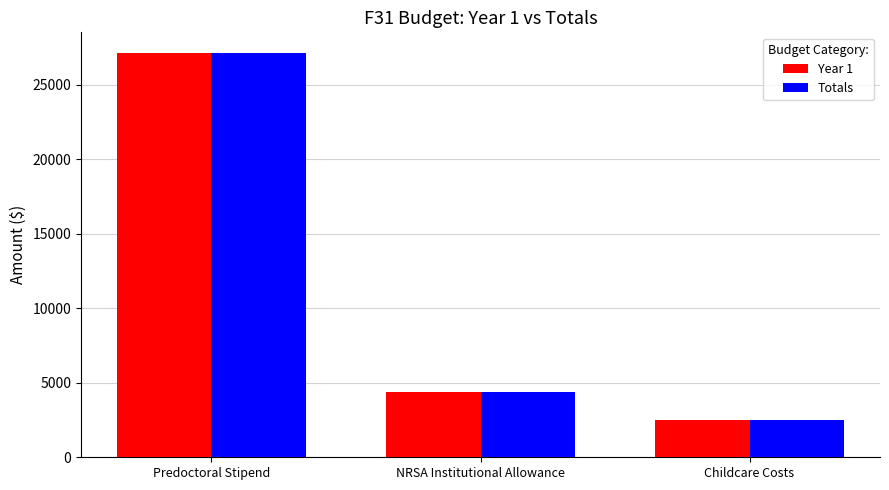

Is it true that Year 1 equals 5959 at NRSA Institutional Allowance?

False